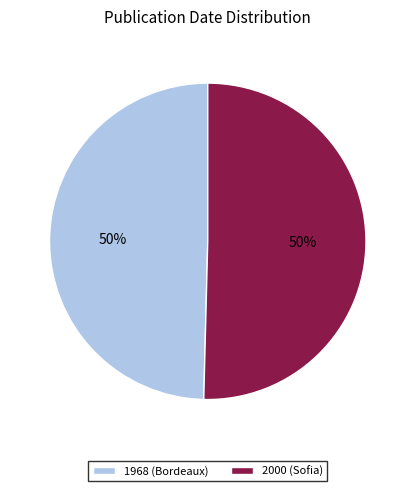

Do 1968 (Bordeaux) and 2000 (Sofia) together represent more than half of the pie?

Yes